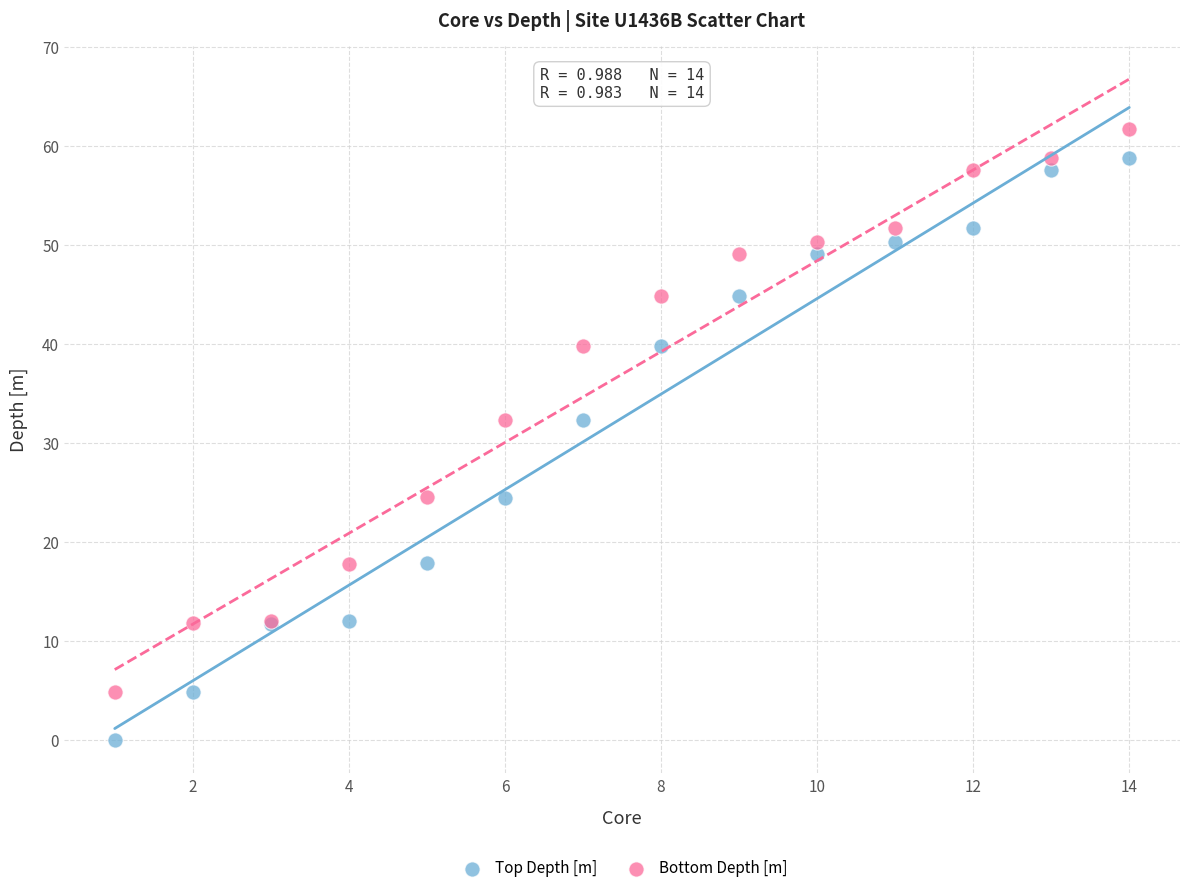

Which series reaches the maximum Y coordinate?

Bottom Depth [m]